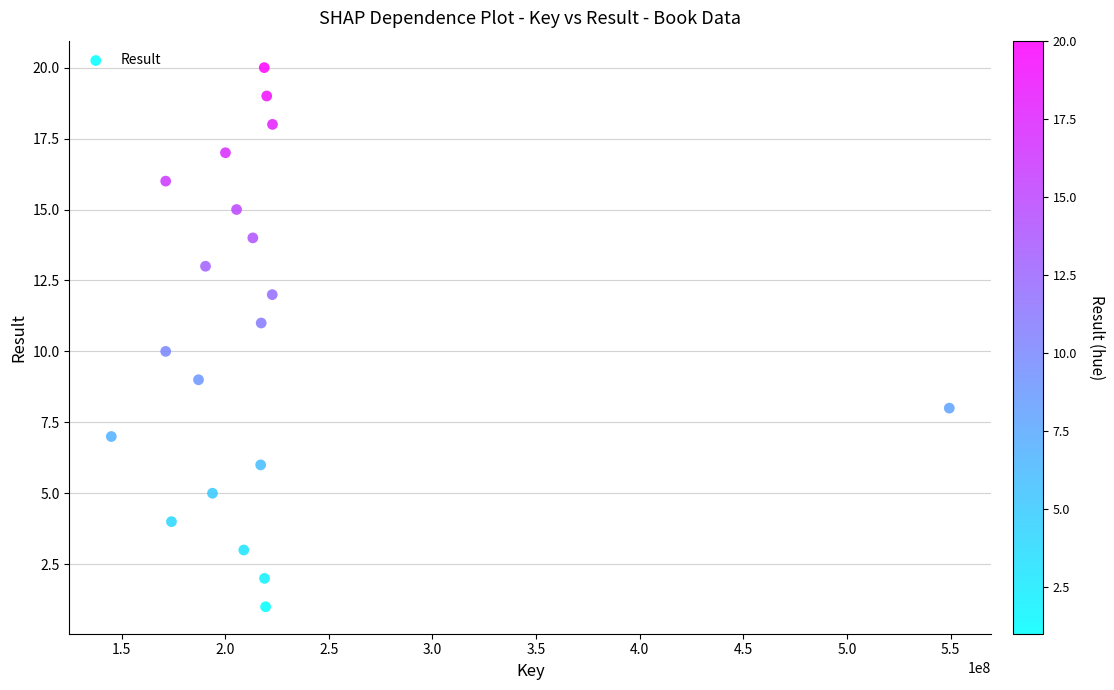

What is the range of Y values (max minus min)?

19